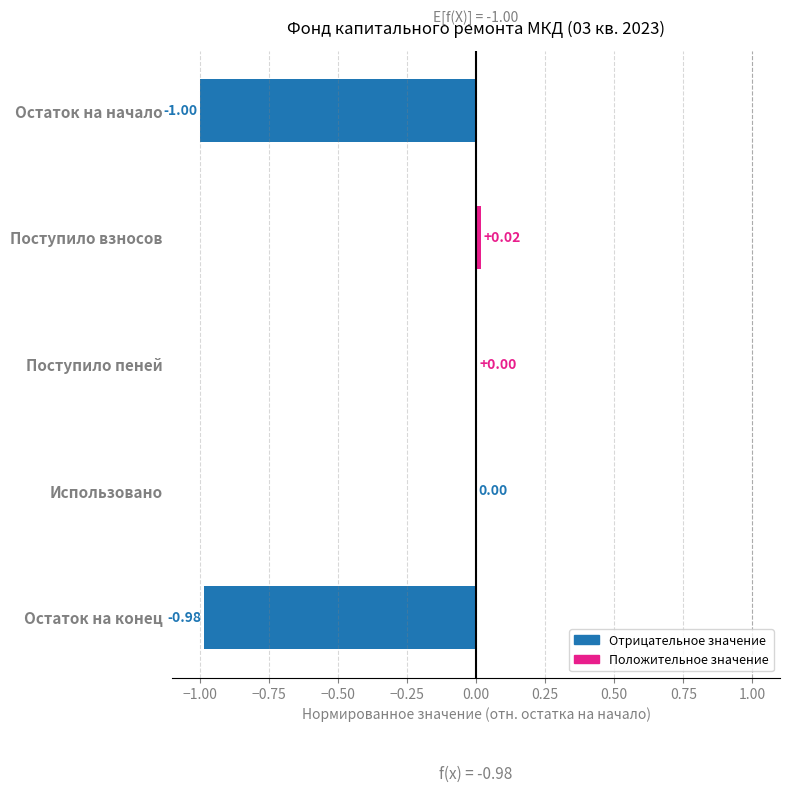

What is the sum of the values at Использовано and Остаток на начало?

-1.0